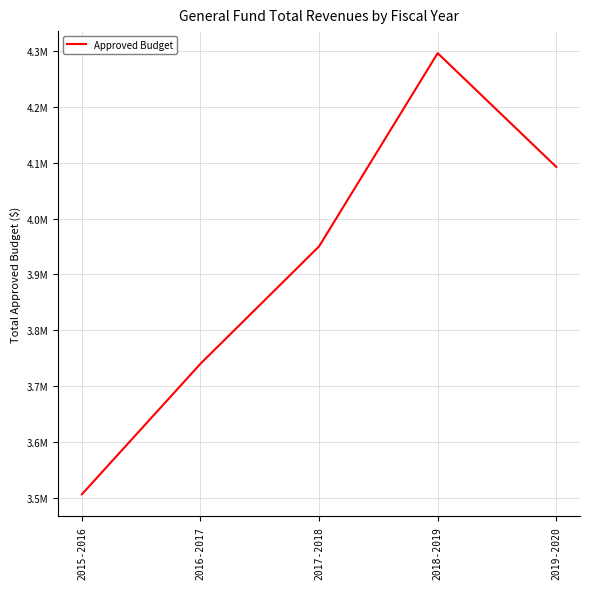

What is the difference between the values at 2018-2019 and 2016-2017?

555950